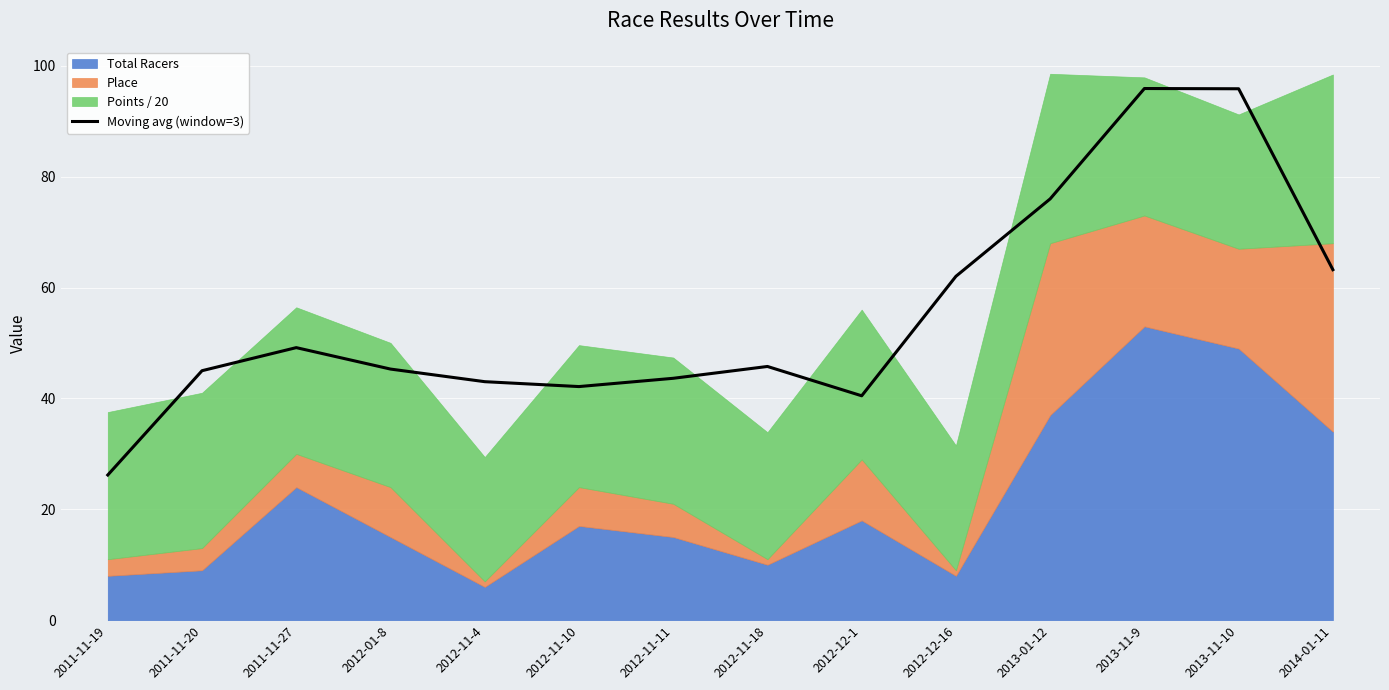

Reading left to right, what are all the values shown in this chart?

26.2	45.0	49.2	45.3	43.0	42.1	43.6	45.8	40.5	62.0	76.0	95.9	95.9	63.2